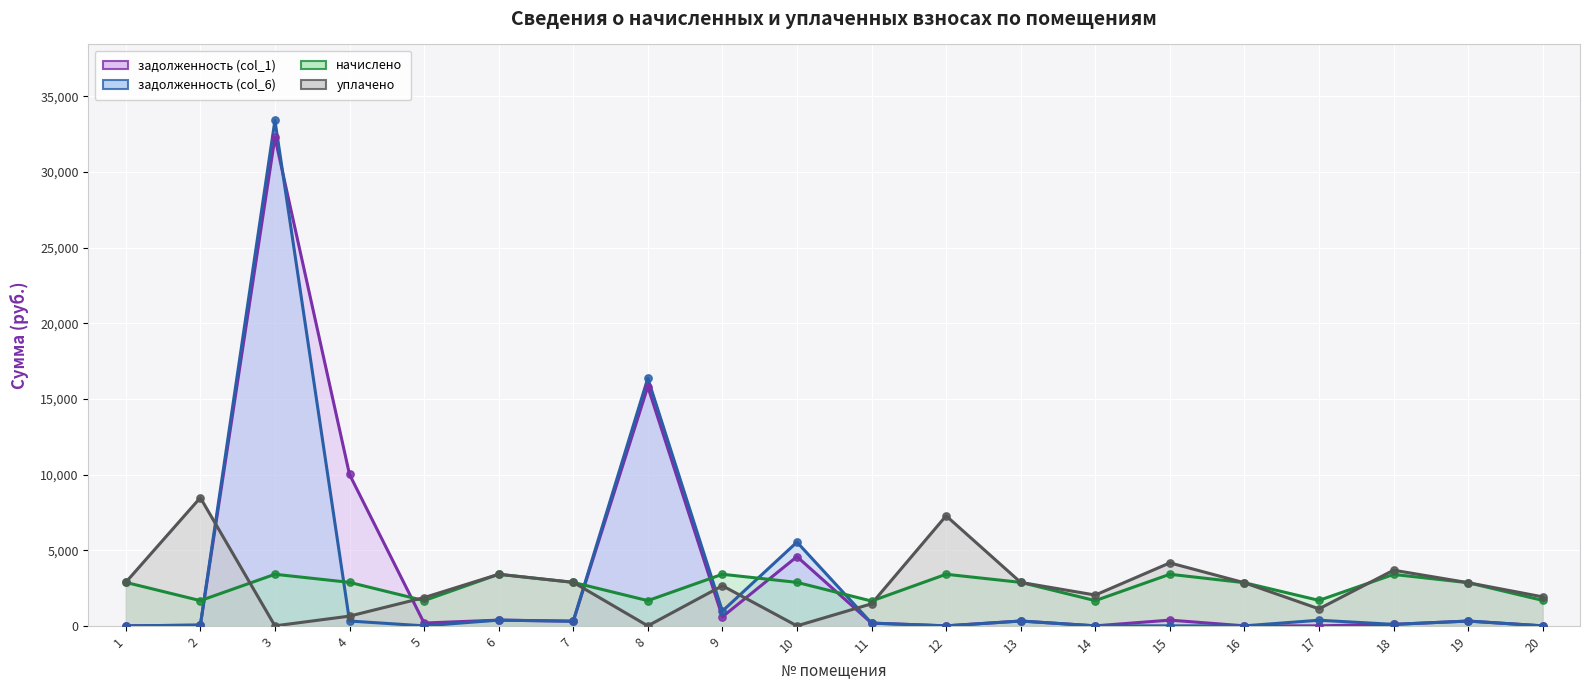

Which series has the largest total across all categories?

задолженность (col_1)